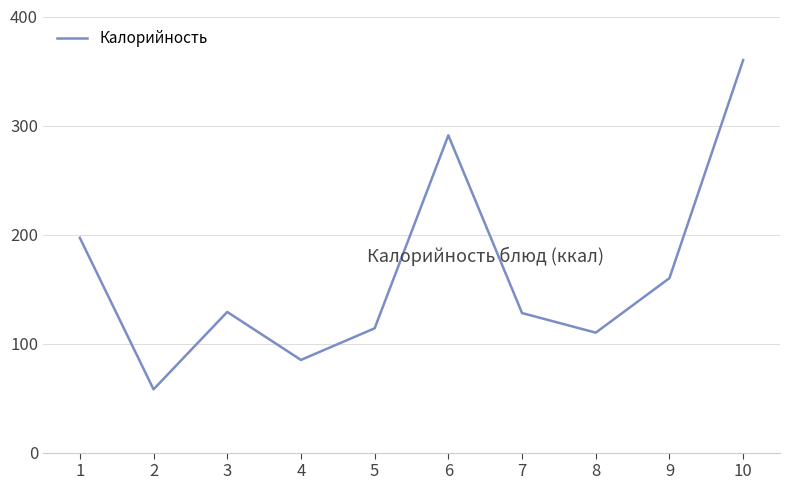

What is the minimum value shown in the chart?

58